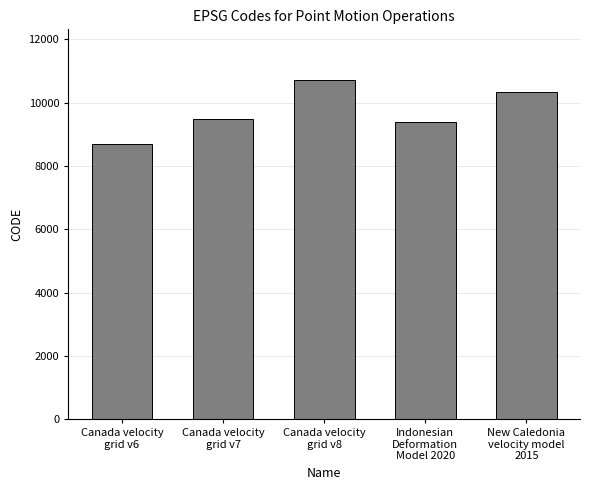

What is the value of the 4th bar from the left?

9375